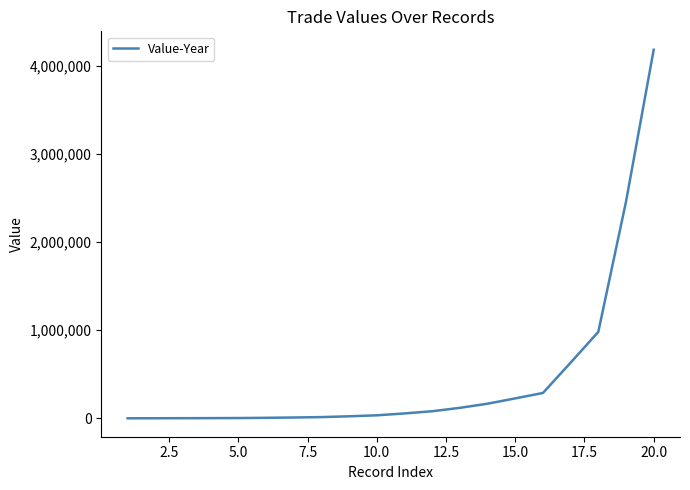

What is the minimum value shown in the chart?

207